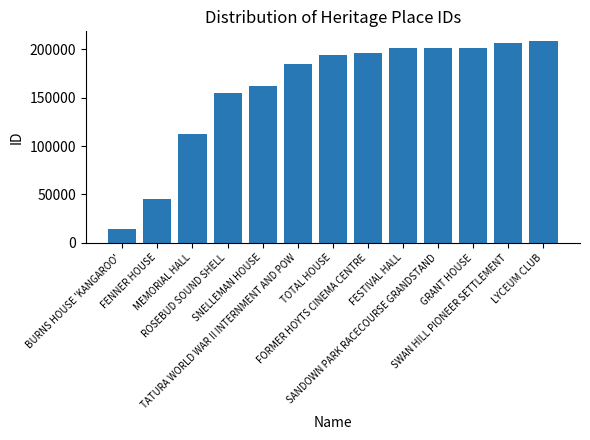

Which label corresponds to the smallest value in the chart?

BURNS HOUSE 'KANGAROO'